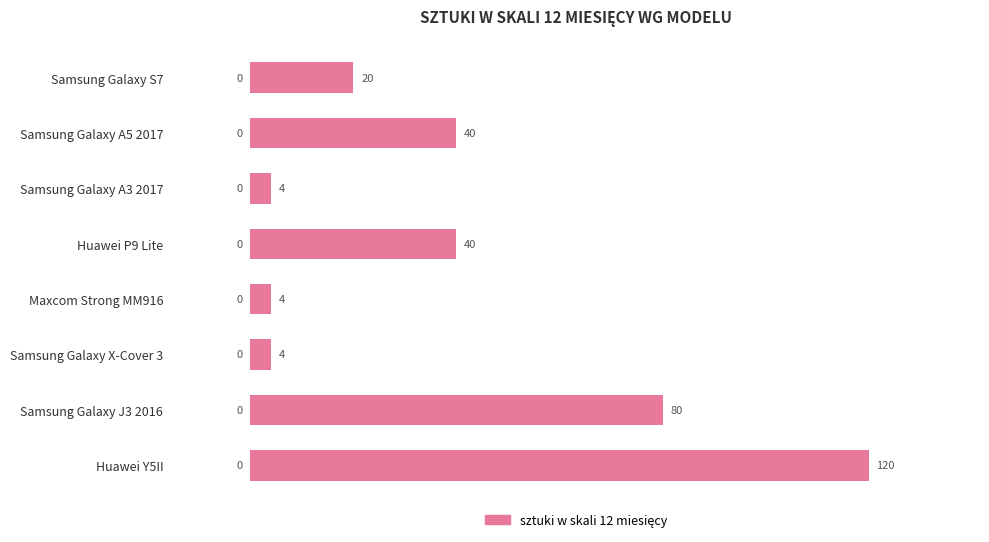

How many data points does each series have?

8